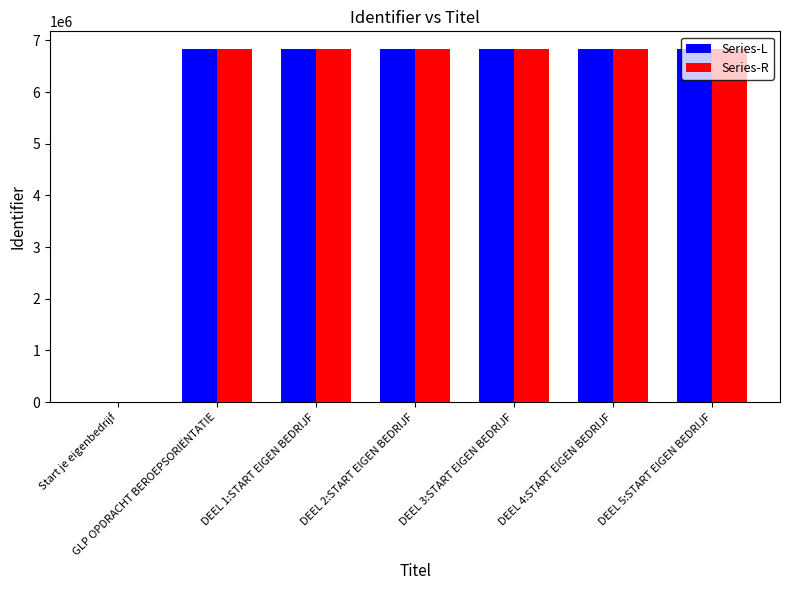

The value of Series-L at GLP OPDRACHT BEROEPSORIËNTATIE is 9589513. True or false?

False